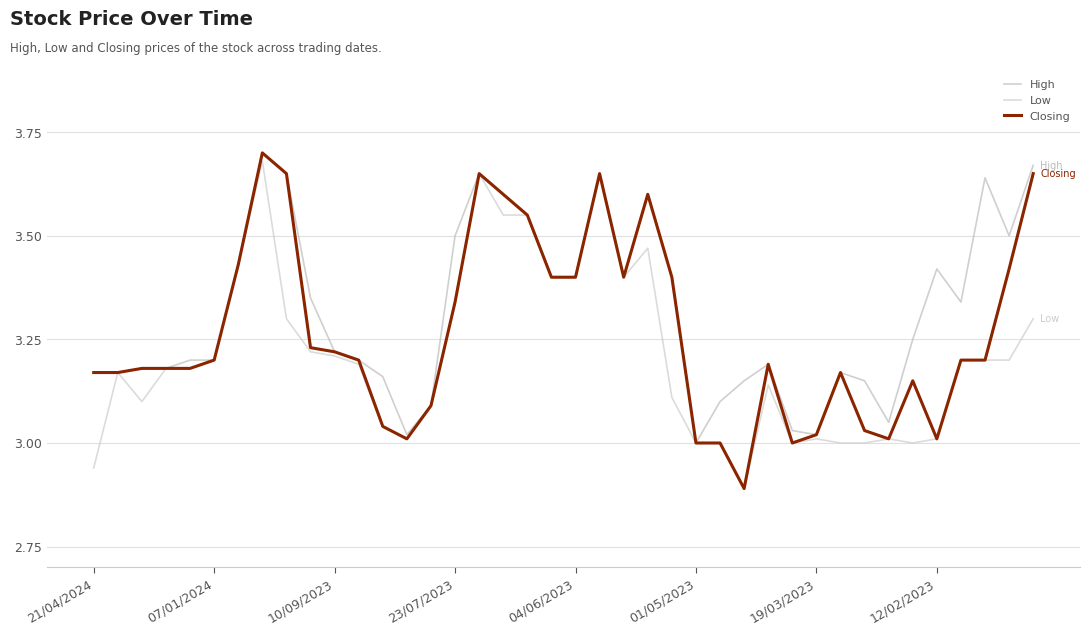

How many lines are shown in the chart?

3